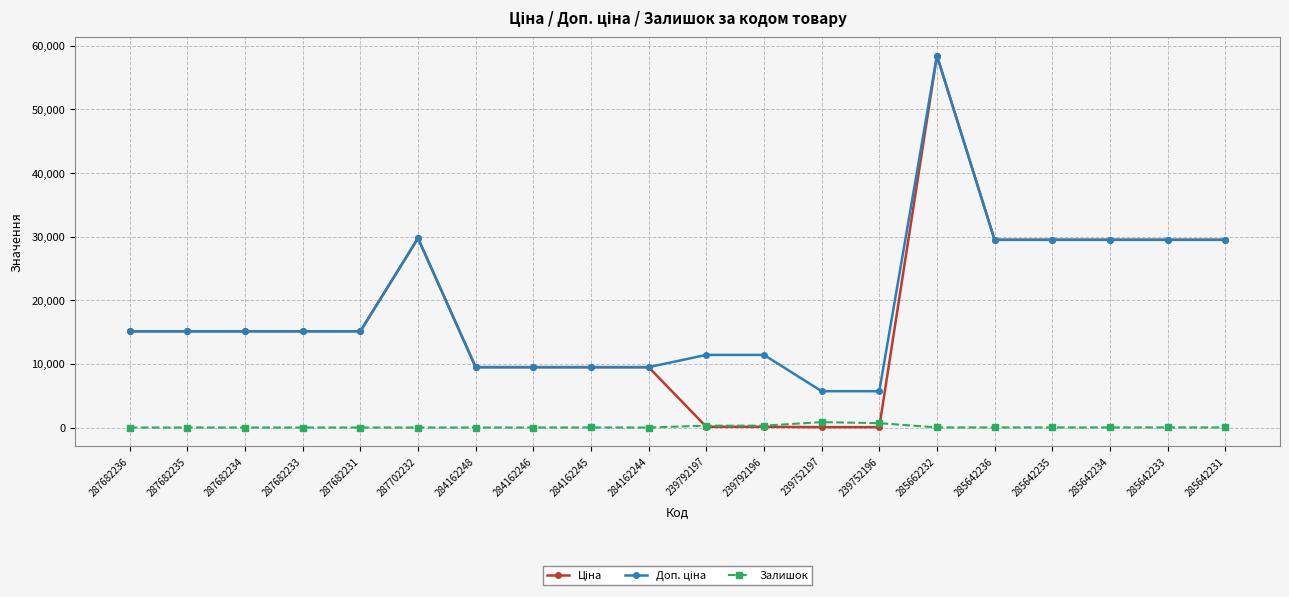

What is the maximum value shown in the chart?

58426.5